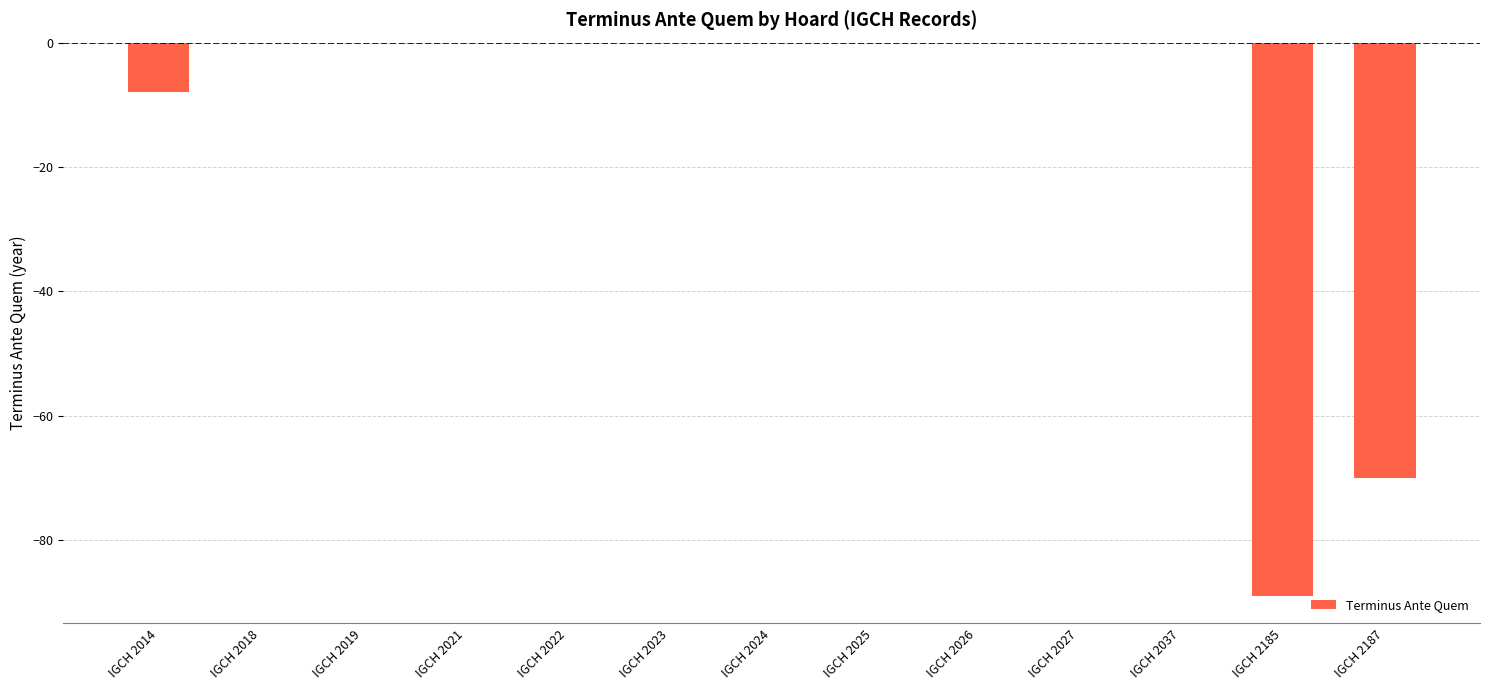

Does the chart contain stacked bars?

No